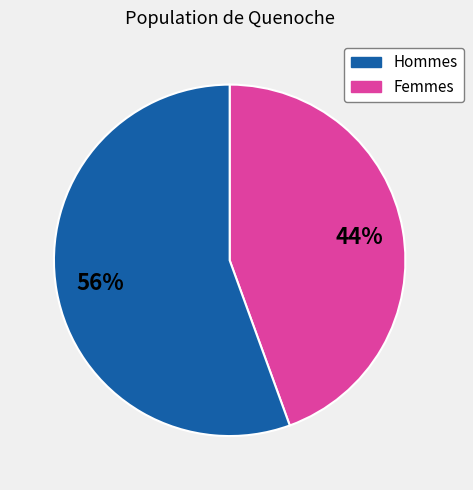

To the nearest percent, what is the average slice percentage?

50%